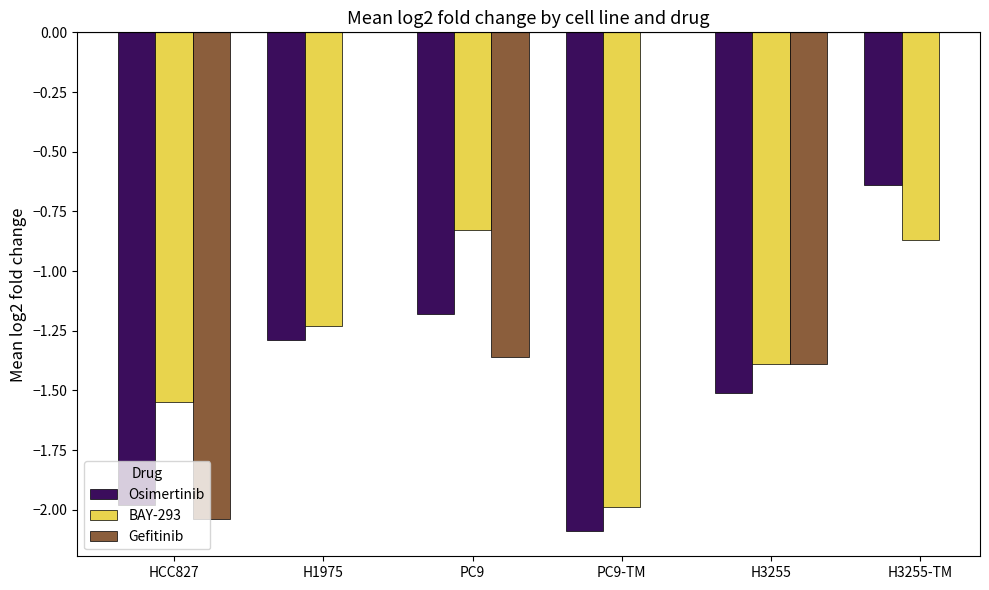

Does the chart contain stacked bars?

No